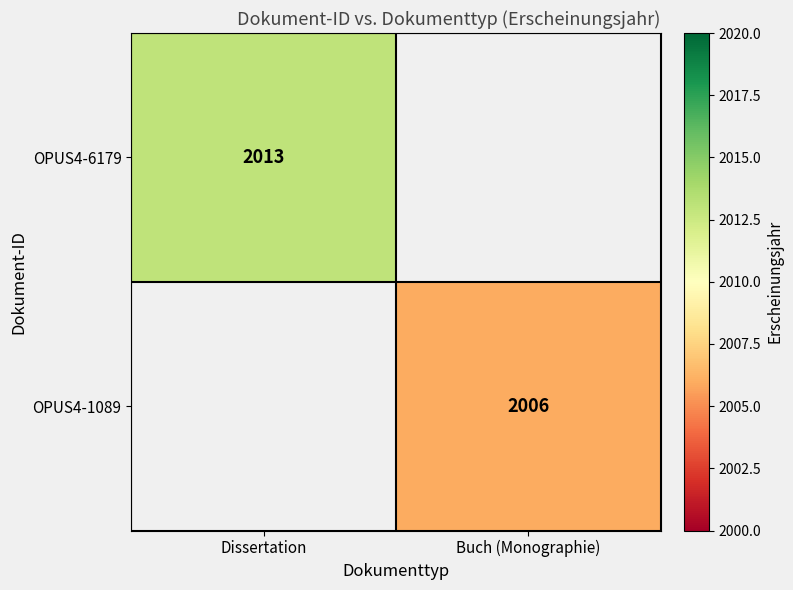

Is it true that OPUS4-1089 equals 2006 at Buch (Monographie)?

True